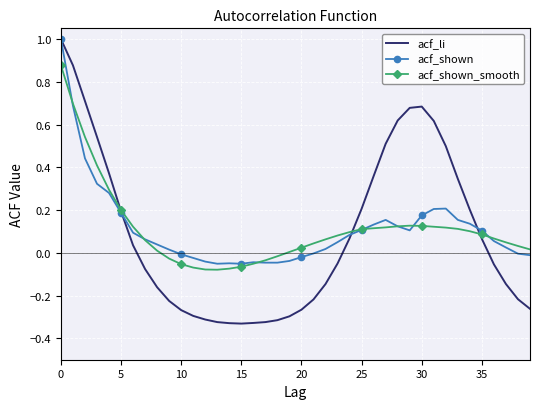

In acf_shown_smooth, how many points are lower than both neighbors (excluding endpoints)?

1